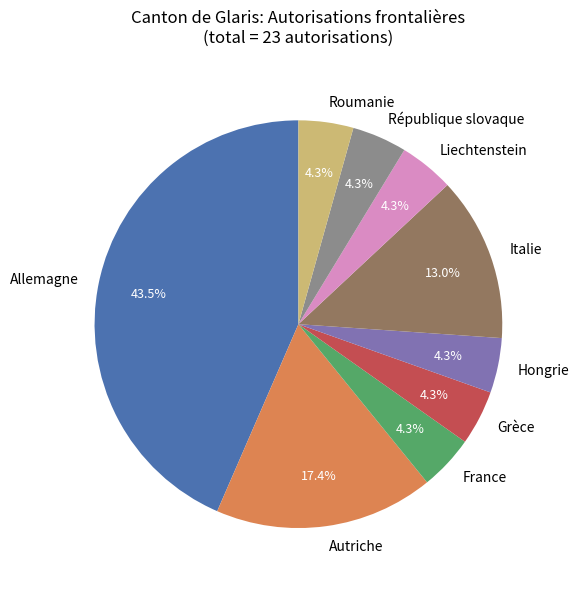

Is it true that Roumanie is 10% of the pie?

False